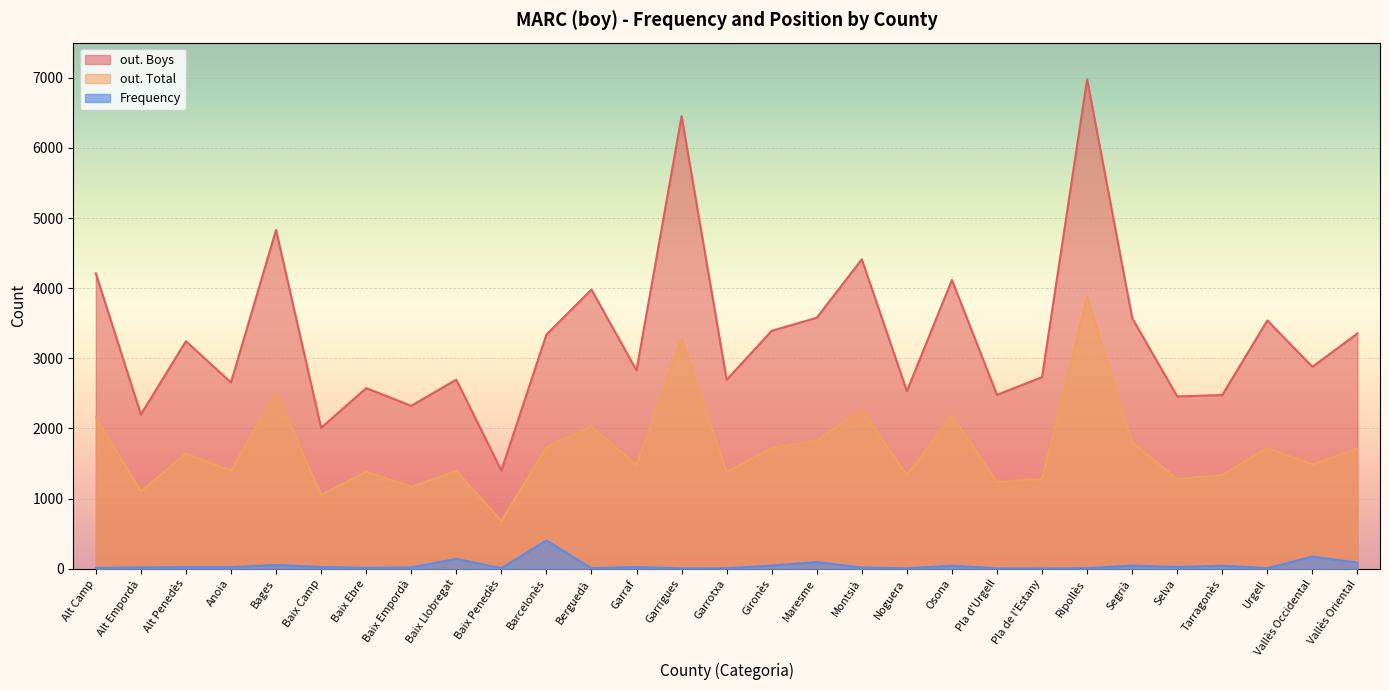

Reading left to right, list all the values displayed in this chart.

out. Boys: Alt Camp=4211	Alt Empordà=2199	Alt Penedès=3244	Anoia=2656	Bages=4830	Baix Camp=2008	Baix Ebre=2575	Baix Empordà=2323	Baix Llobregat=2696	Baix Penedès=1400	Barcelonès=3338	Berguedà=3980	Garraf=2828	Garrigues=6452	Garrotxa=2694	Gironès=3392	Maresme=3578	Montsià=4412	Noguera=2532	Osona=4117	Pla d'Urgell=2479	Pla de l'Estany=2732	Ripollès=6977	Segrià=3574	Selva=2456	Tarragonès=2477	Urgell=3540	Vallès Occidental=2879	Vallès Oriental=3355
out. Total: Alt Camp=2158	Alt Empordà=1104	Alt Penedès=1643	Anoia=1398	Bages=2512	Baix Camp=1051	Baix Ebre=1384	Baix Empordà=1169	Baix Llobregat=1393	Baix Penedès=683	Barcelonès=1733	Berguedà=2030	Garraf=1479	Garrigues=3279	Garrotxa=1377	Gironès=1721	Maresme=1827	Montsià=2264	Noguera=1336	Osona=2188	Pla d'Urgell=1240	Pla de l'Estany=1279	Ripollès=3879	Segrià=1793	Selva=1283	Tarragonès=1336	Urgell=1724	Vallès Occidental=1486	Vallès Oriental=1716
Frequency: Alt Camp=12	Alt Empordà=19	Alt Penedès=23	Anoia=23	Bages=54	Baix Camp=26	Baix Ebre=12	Baix Empordà=19	Baix Llobregat=140	Baix Penedès=9	Barcelonès=402	Berguedà=8	Garraf=25	Garrigues=6	Garrotxa=8	Gironès=46	Maresme=95	Montsià=18	Noguera=6	Osona=45	Pla d'Urgell=6	Pla de l'Estany=5	Ripollès=9	Segrià=46	Selva=25	Tarragonès=45	Urgell=8	Vallès Occidental=174	Vallès Oriental=87